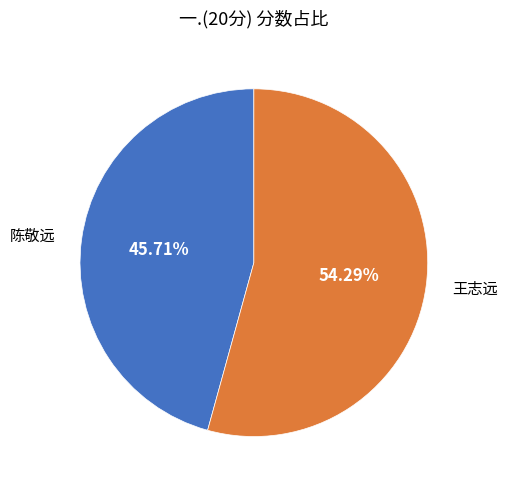

Between 陈敬远 and 王志远, which is larger?

王志远